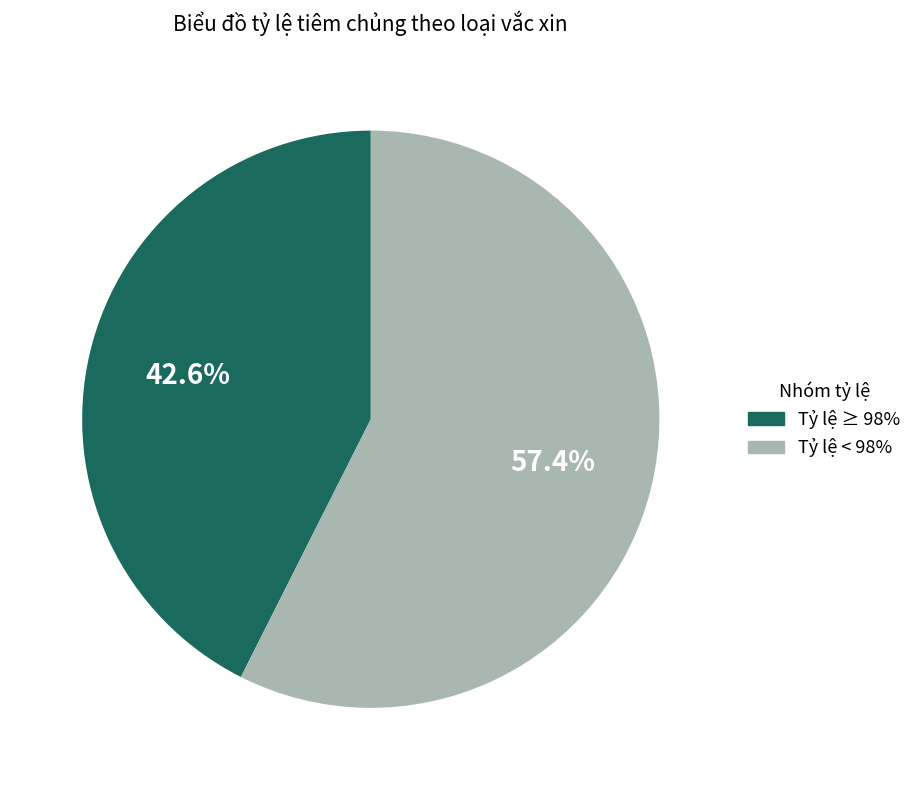

Which slice is the largest?

Tỷ lệ < 98%